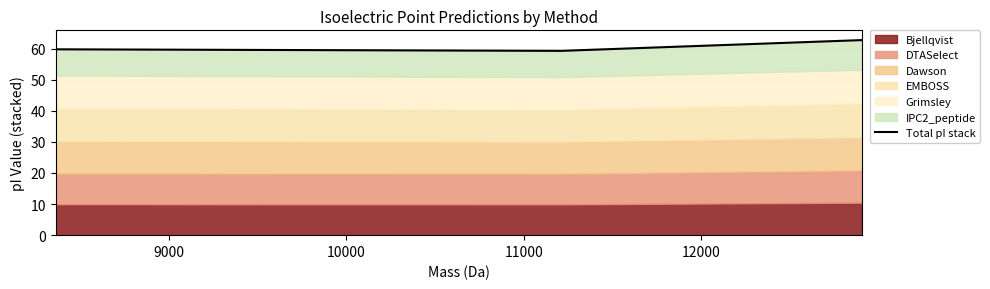

Does the chart display data point markers on the line(s)?

No